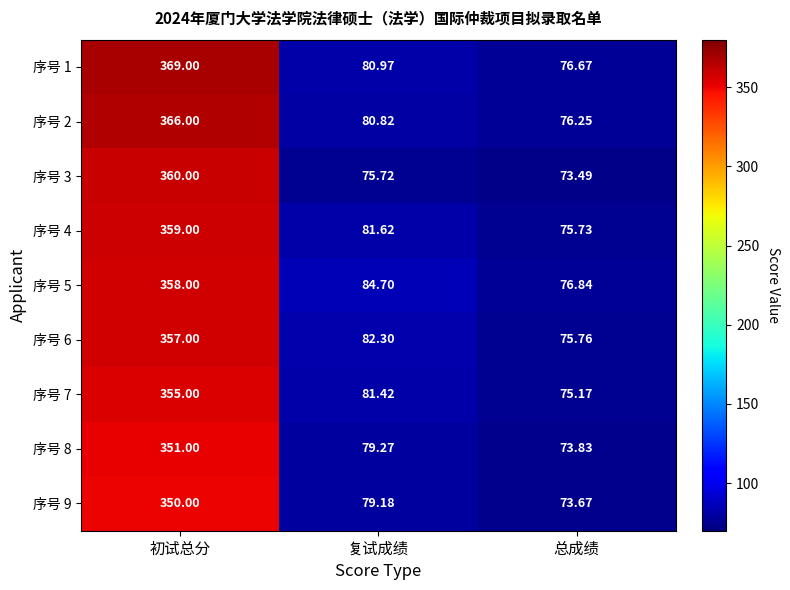

List the labels in order of 序号 6 value, smallest first.

总成绩, 复试成绩, 初试总分